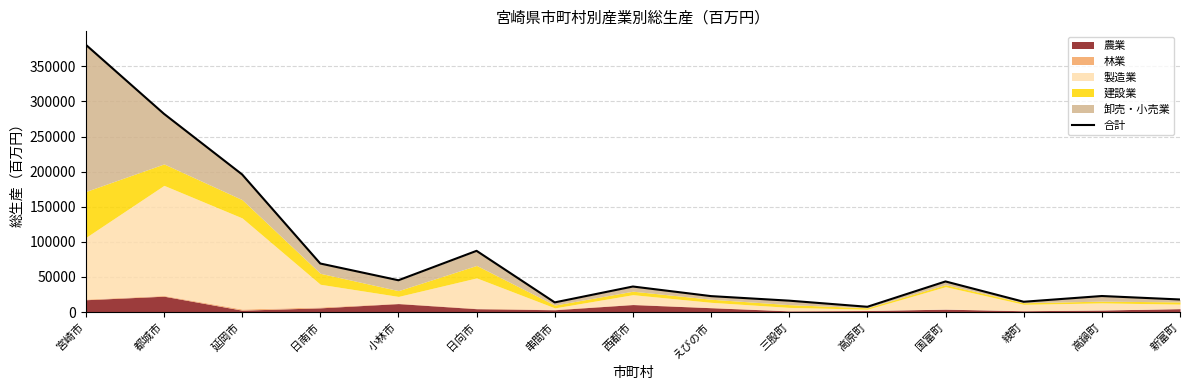

How many categories are shown in the chart?

15